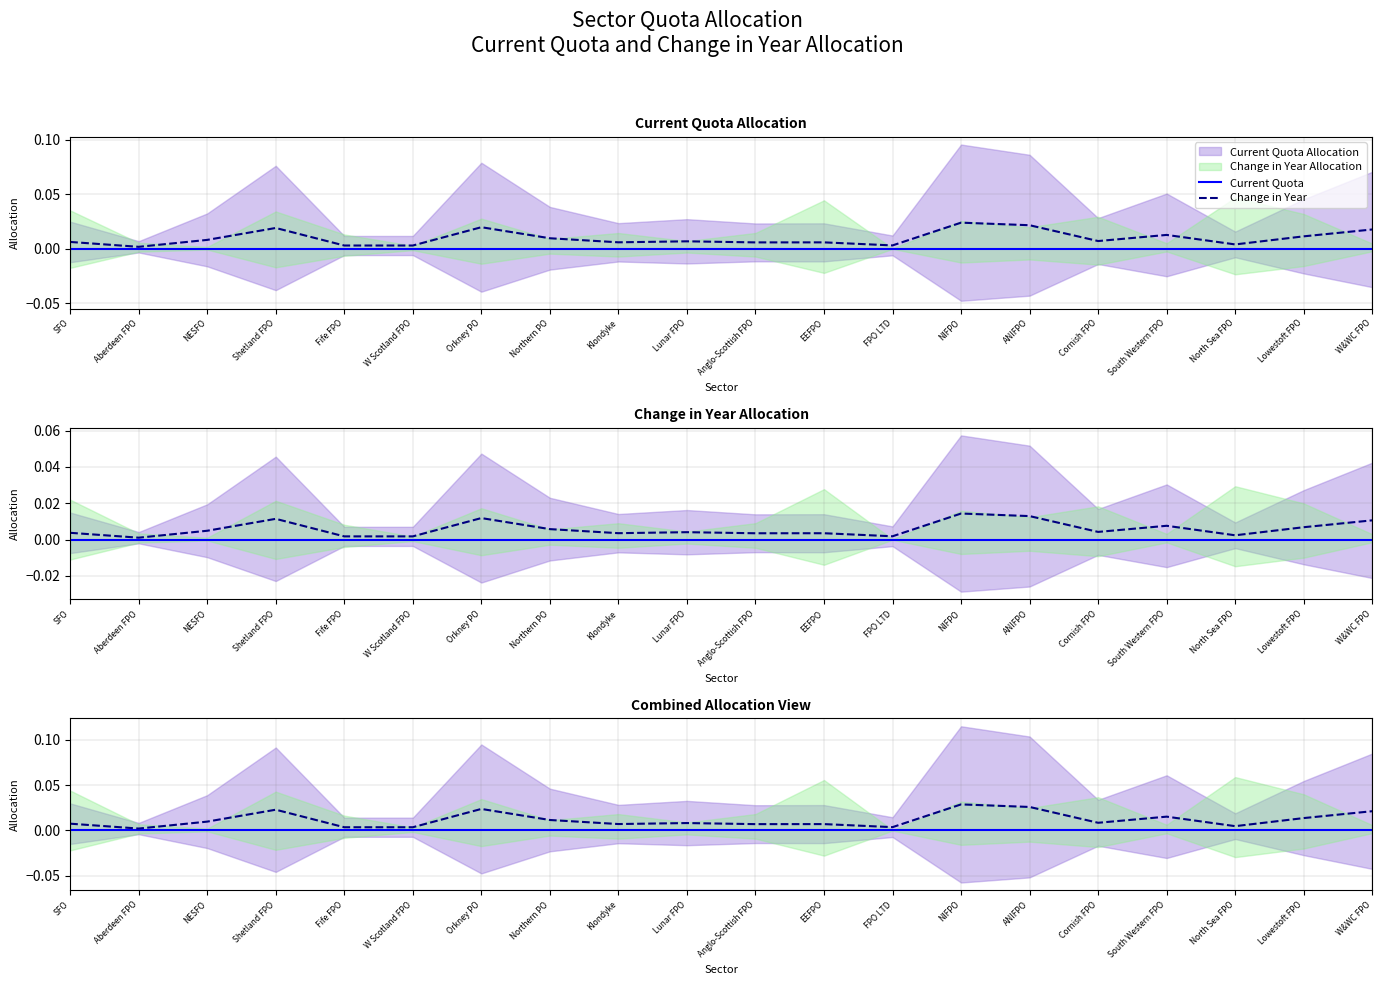

Does the chart have visible grid lines?

Yes